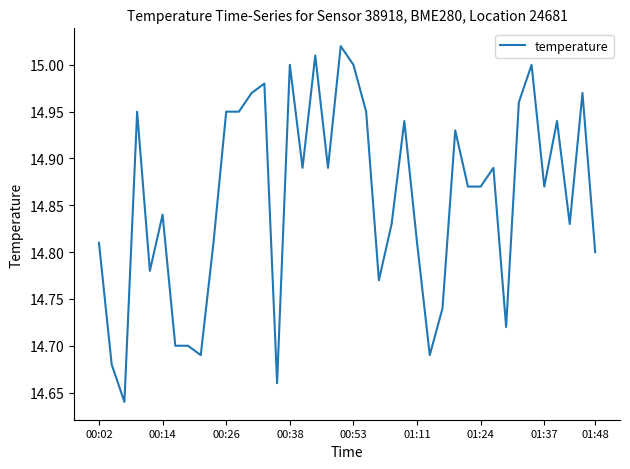

What is the difference between the maximum and minimum values?

0.4